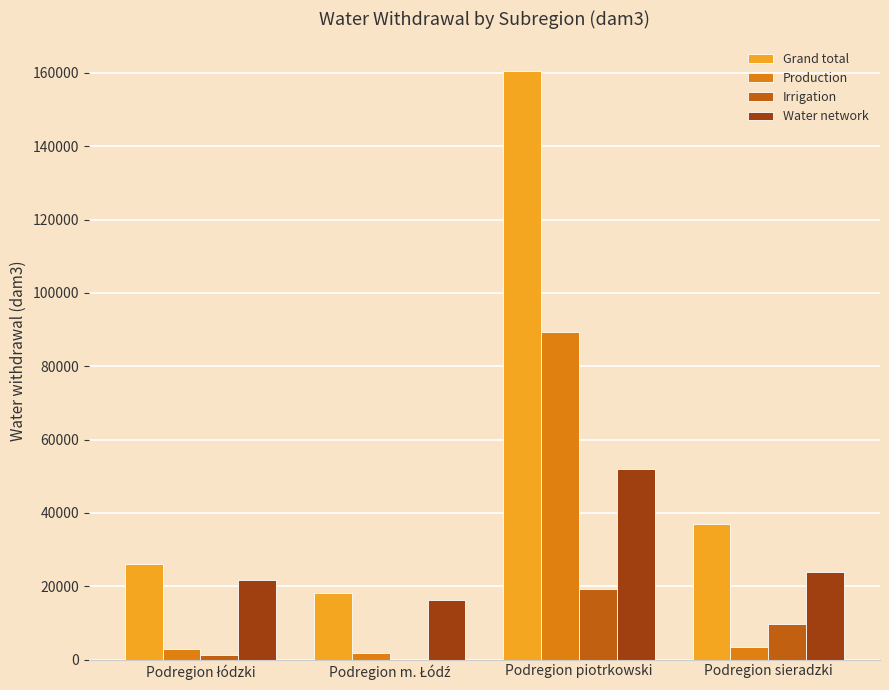

What is the total value across all series at Podregion sieradzki?

74082